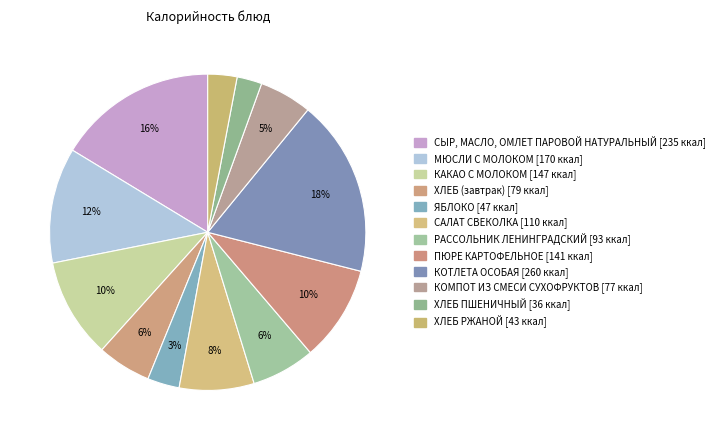

Count the number of slices in the pie.

12